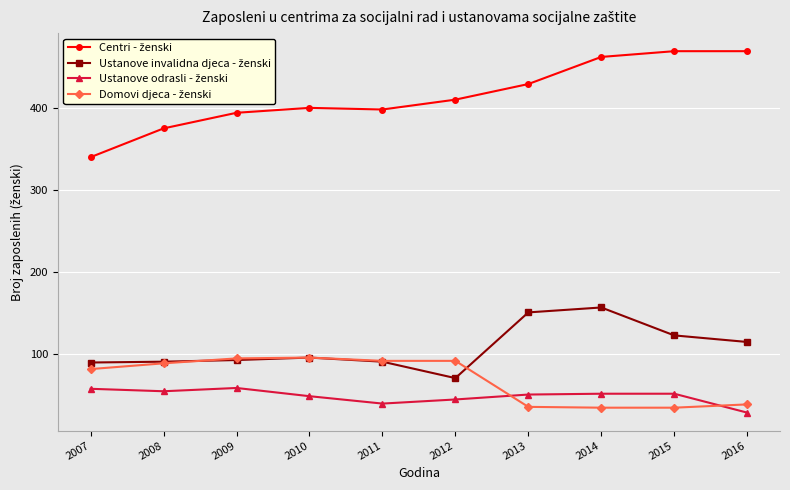

What is the greatest value displayed?

469